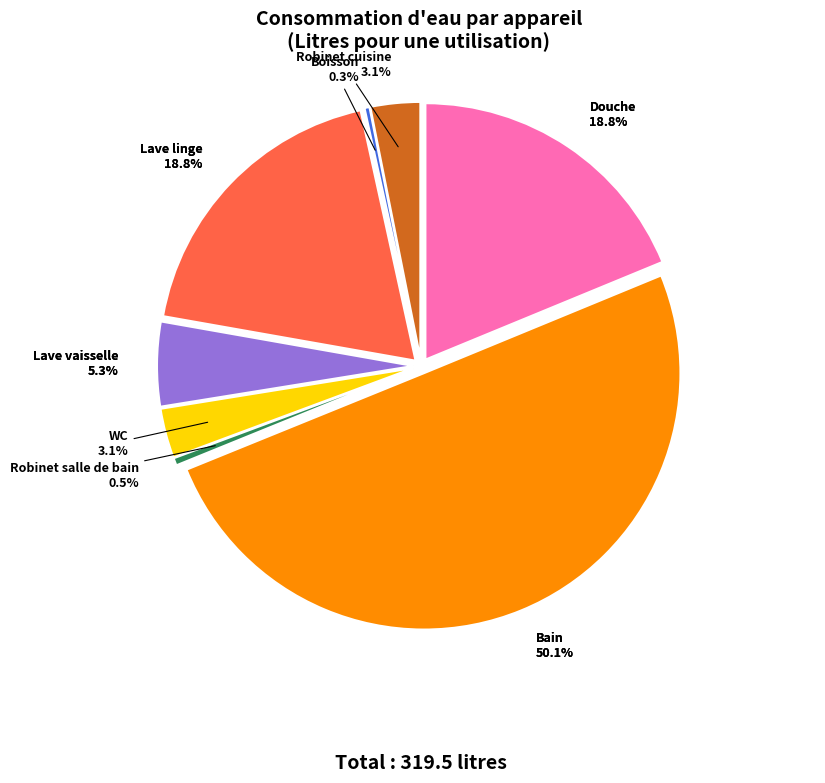

How many slices are in this pie chart?

8